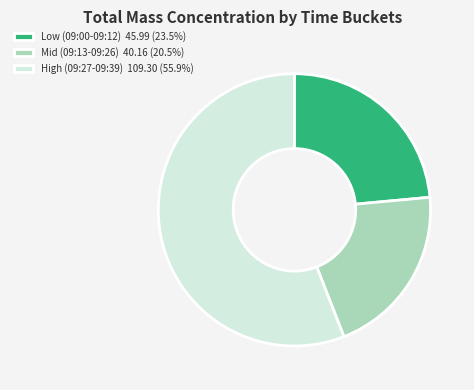

What is the ratio of the value at Mid (09:13-09:26) 40.16 (20.5%) to the value at Low (09:00-09:12) 45.99 (23.5%)?

0.9